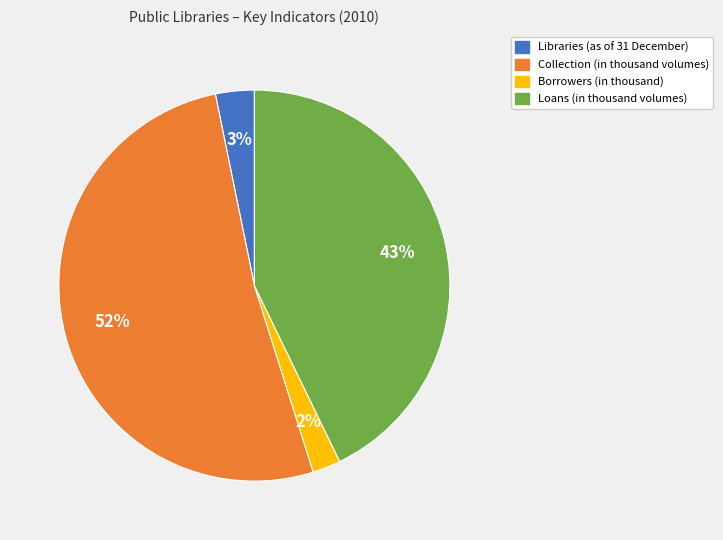

Is it true that Collection (in thousand volumes) is 38% of the pie?

False